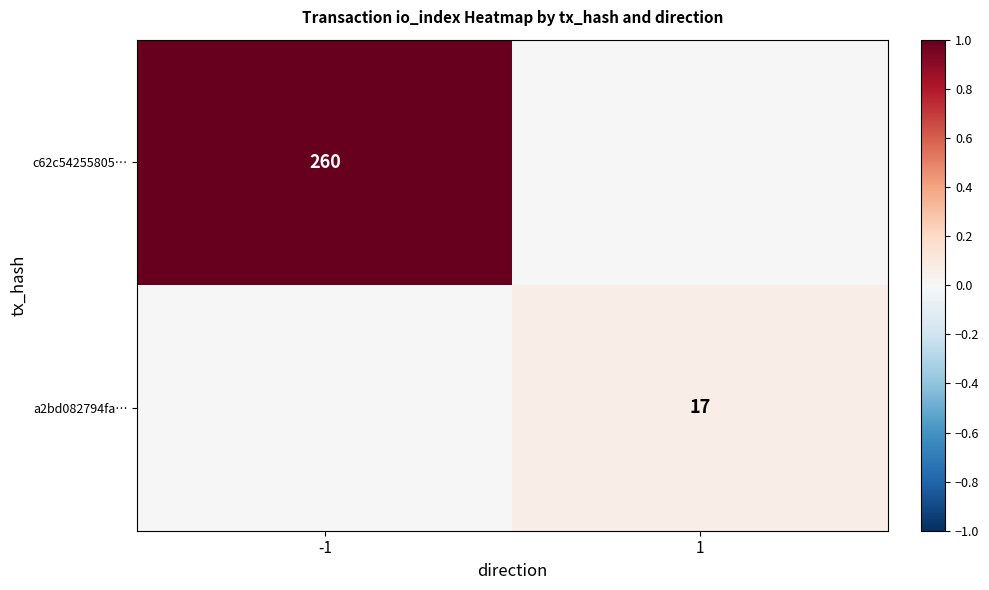

The a2bd082794fa… series shows 17 at 1. True or false?

True